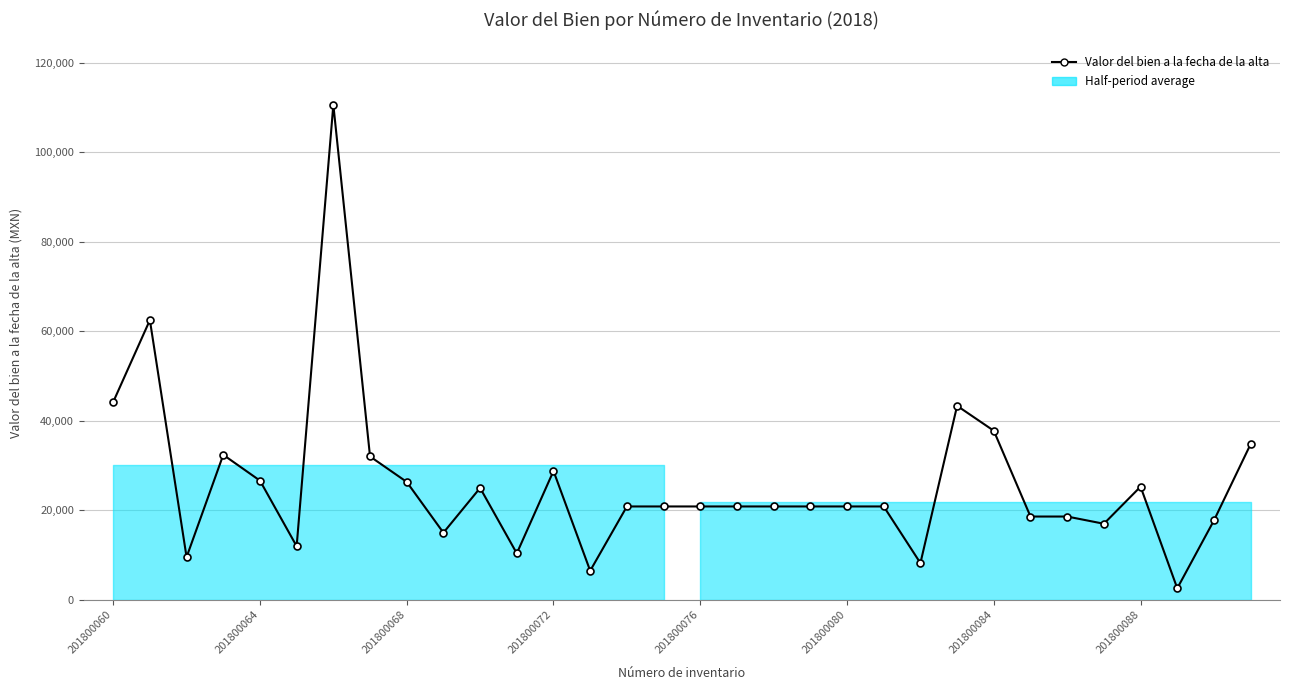

Reading left to right, extract all data points from this chart.

44191.5	62496.8	9548.0	32398.8	26635.6	11980.6	110602.7	32031.3	26347.0	14998.0	24999.0	10382.0	28788.9	6499.0	20864.0	20864.0	20864.0	20864.0	20864.0	20864.0	20864.0	20864.0	8214.0	43347.0	37774.4	18612.8	18612.8	16999.0	25288.0	2576.4	17740.0	34798.0